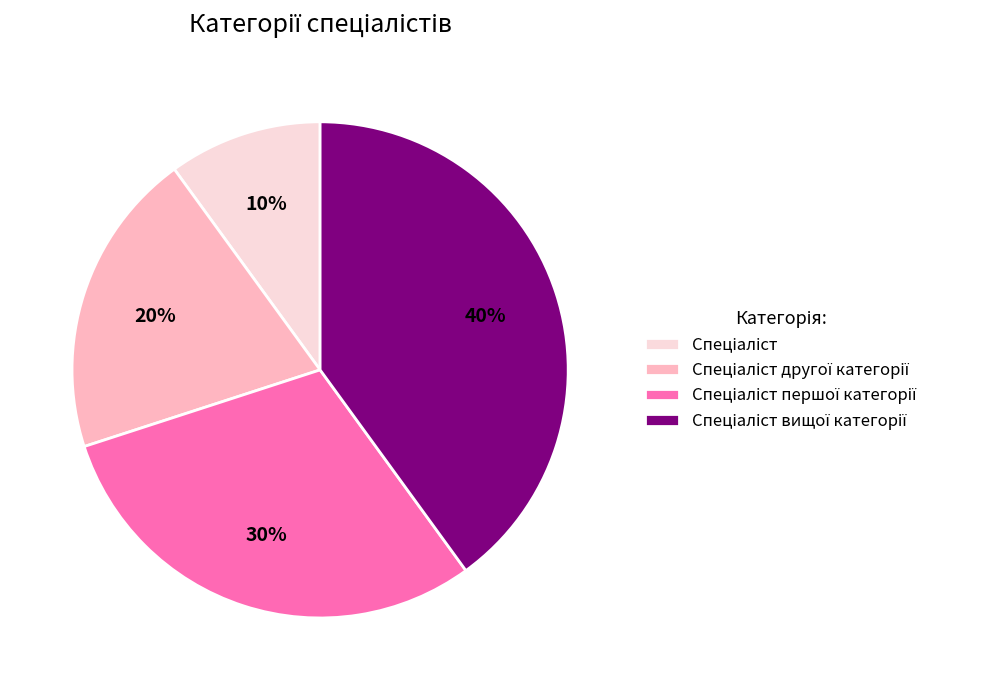

Is there any slice that represents more than half of the pie?

No